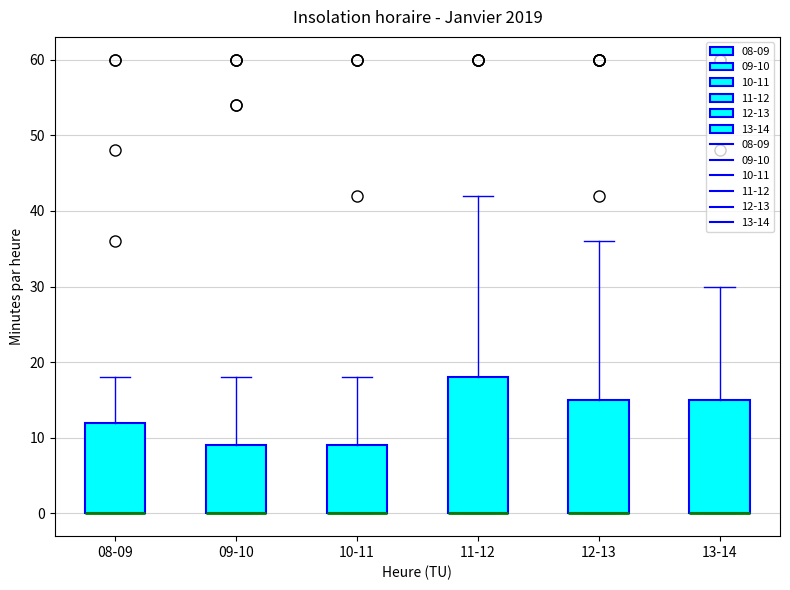

Comparing the boxes themselves (not the whiskers), which one is the tallest?

11-12